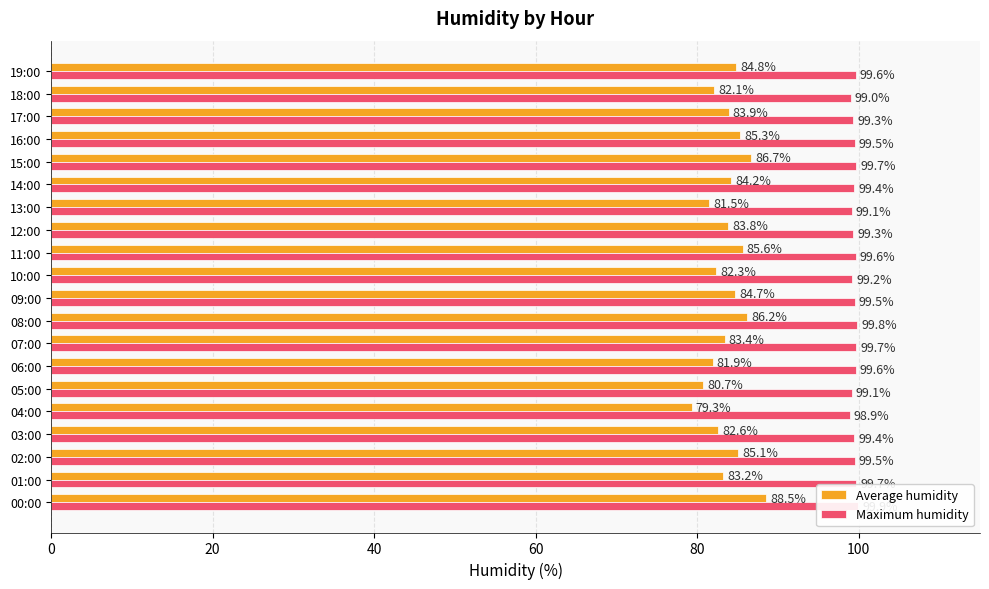

Rank the series by their average value, from highest to lowest.

Maximum humidity, Average humidity